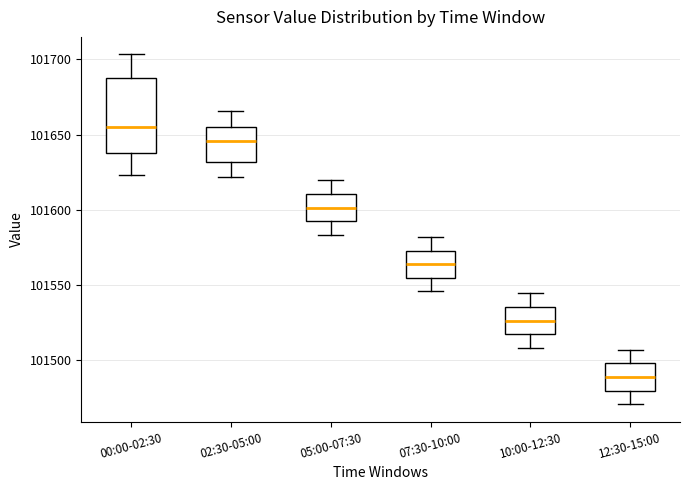

Where does the lower whisker of the box for 07:30-10:00 end on the y-axis? The values are not printed on the chart, so give them approximately, as read against the axis.

101545